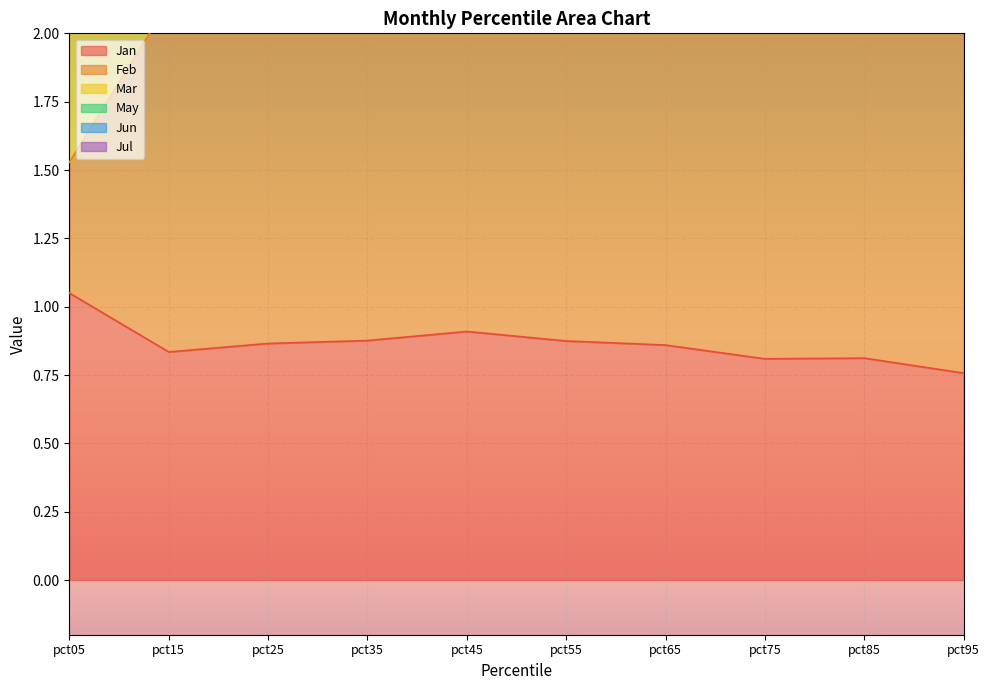

How many Feb values are between 3 and 4?

9